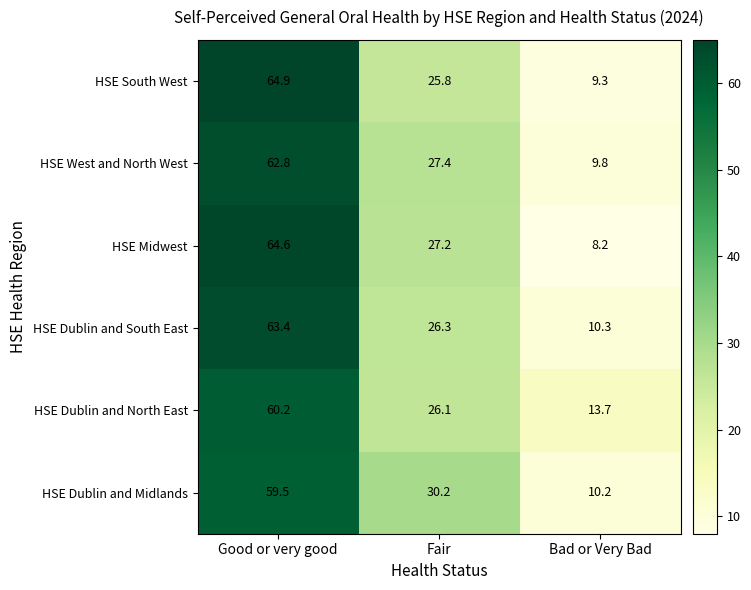

Rank the series at Fair from highest to lowest value.

HSE Dublin and Midlands, HSE West and North West, HSE Midwest, HSE Dublin and South East, HSE Dublin and North East, HSE South West